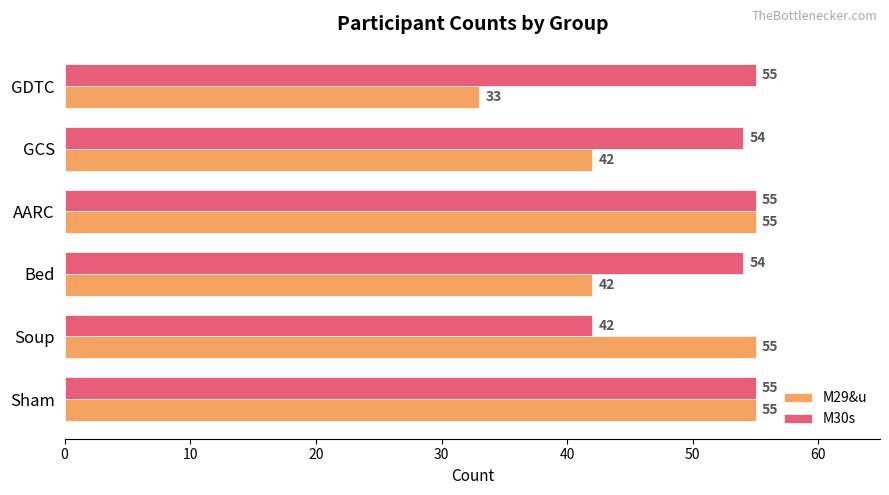

At which label is M30s closest to 48?

Soup